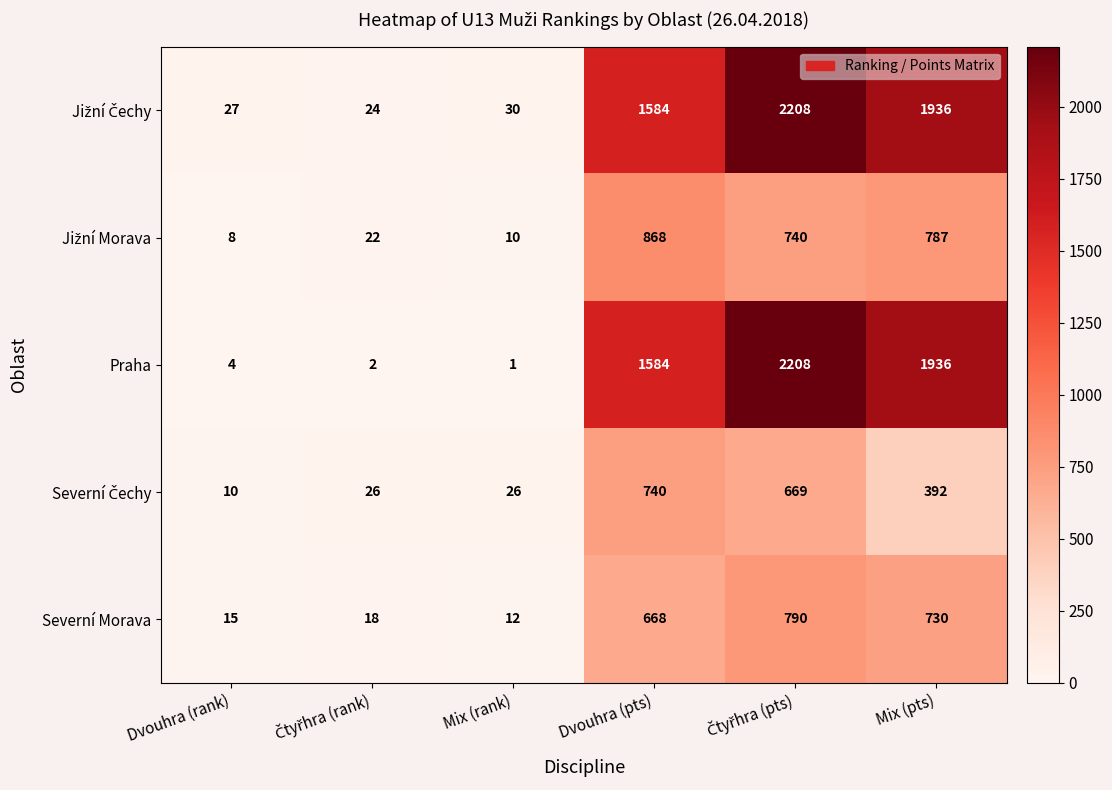

What is the average value of the Praha series?

956